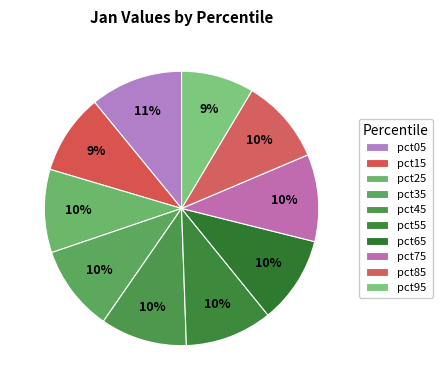

What percentage do pct55 and pct65 together represent?

20.5%